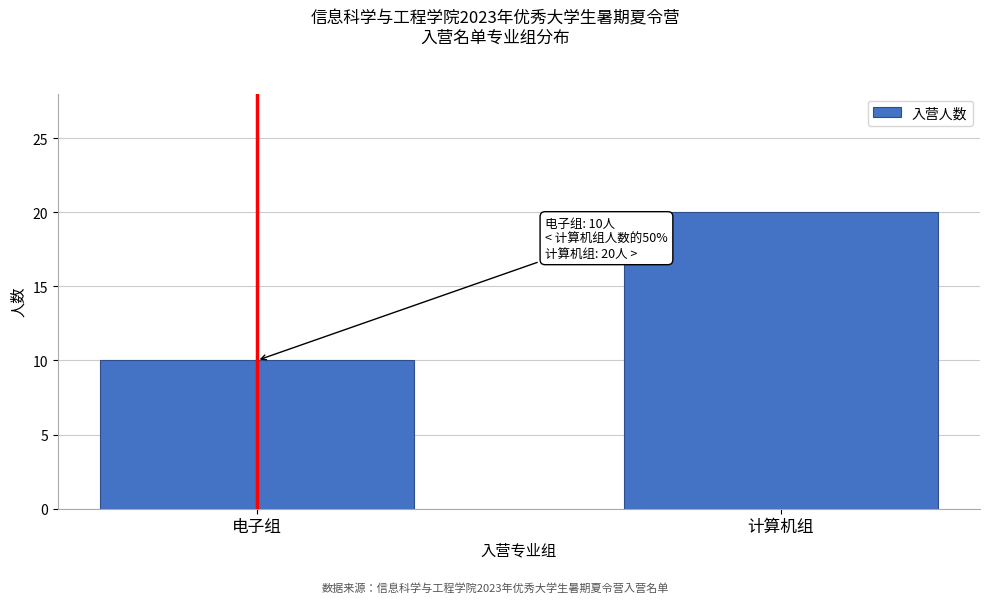

Reading left to right, list all the values displayed in this chart.

10	20